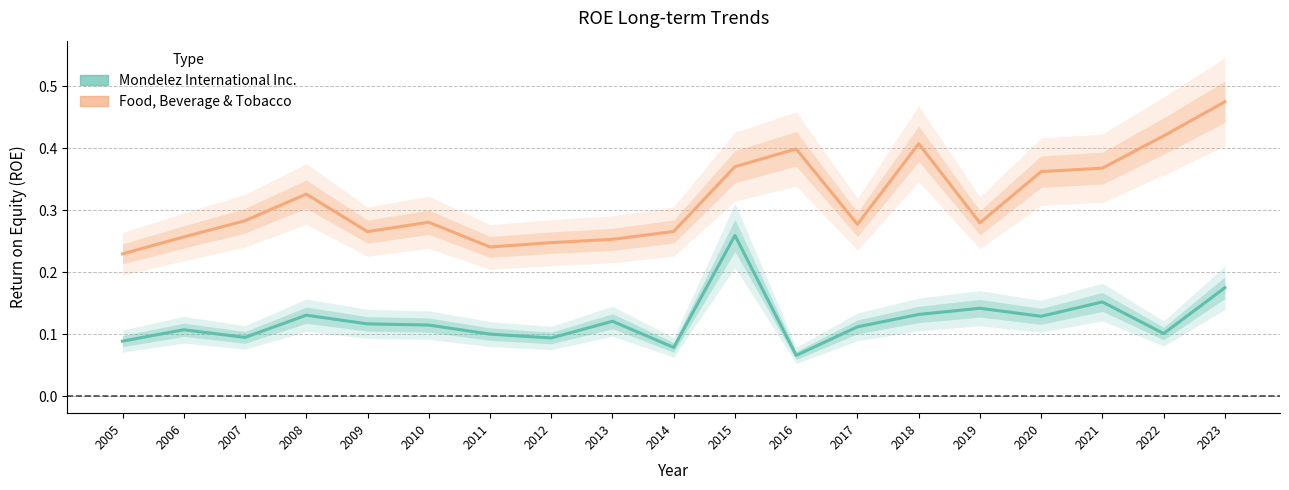

What is the total value across all series at 2012?

0.3